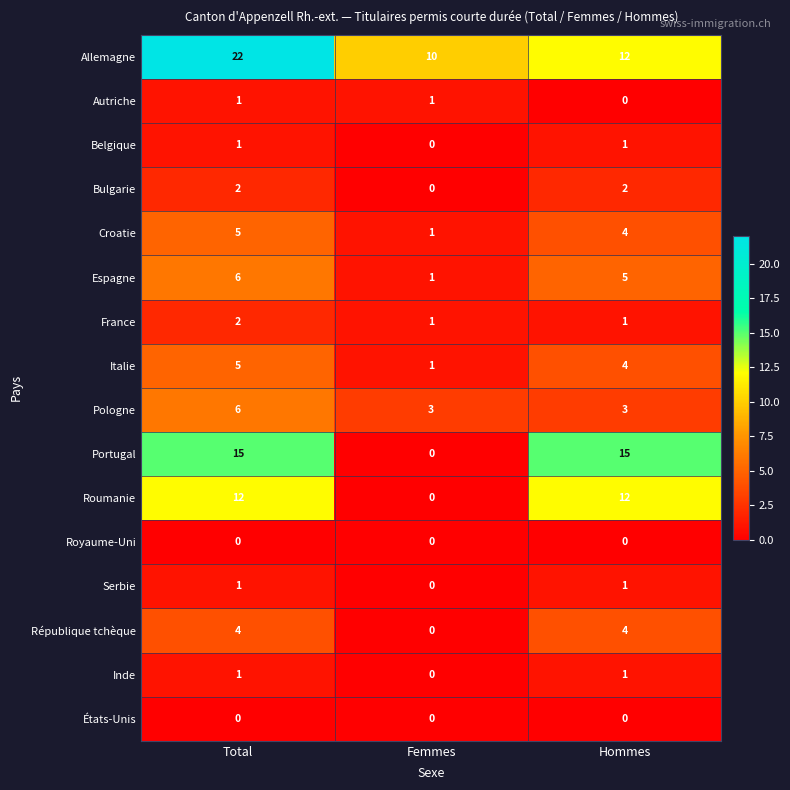

What is the total value across all series at Total?

83